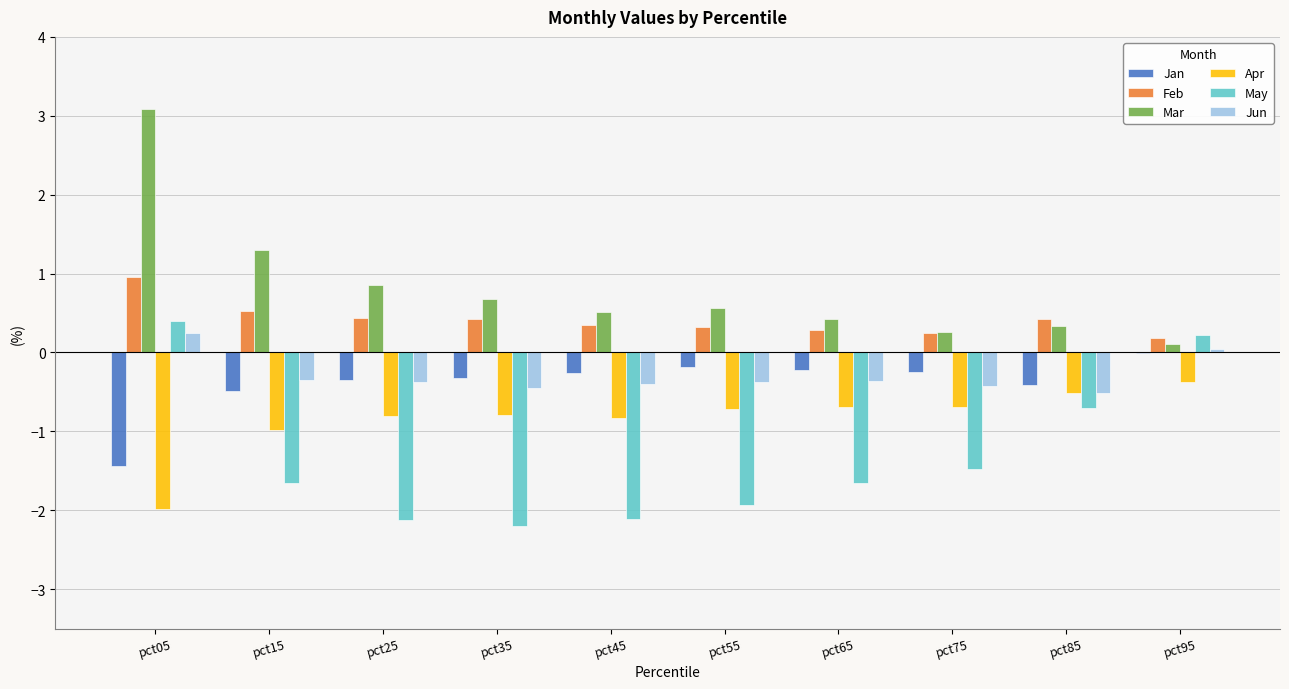

Is it true that Apr equals -0.8 at pct85?

False